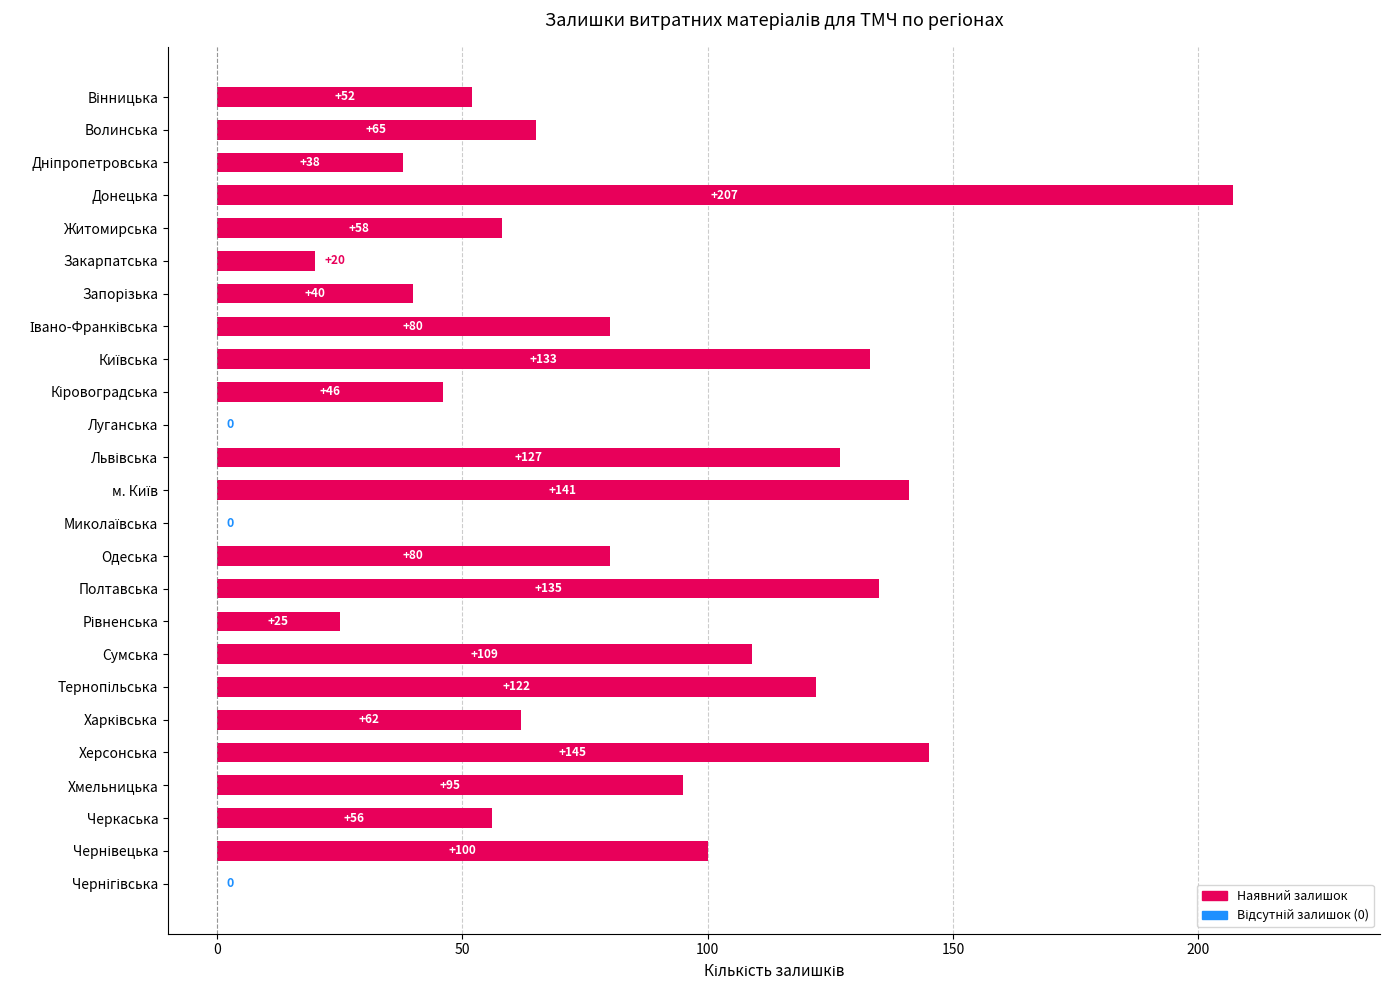

The chart shows a value of 56 at Черкаська. True or false?

True